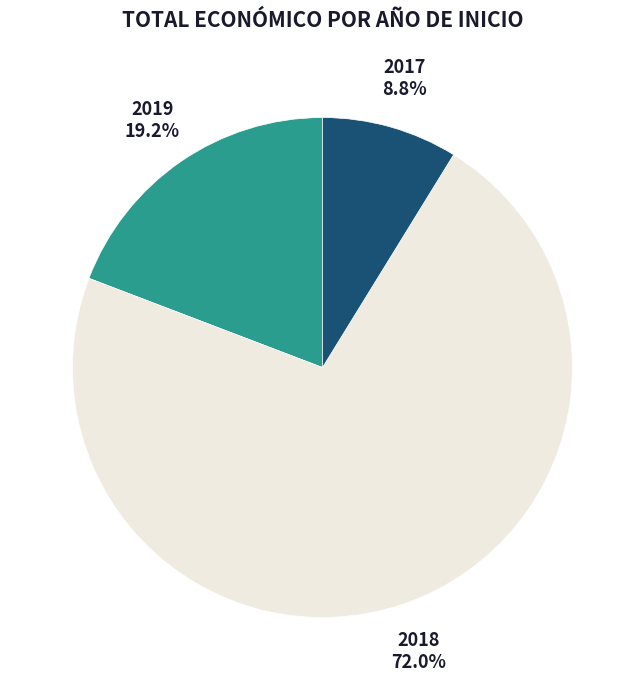

Is the sum of 2018 and 2017 greater than half?

Yes